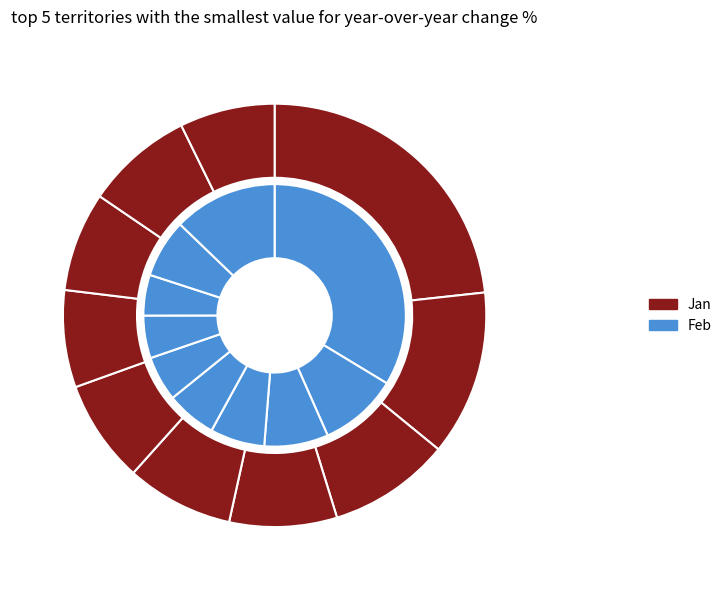

How many segments does this pie chart have?

10